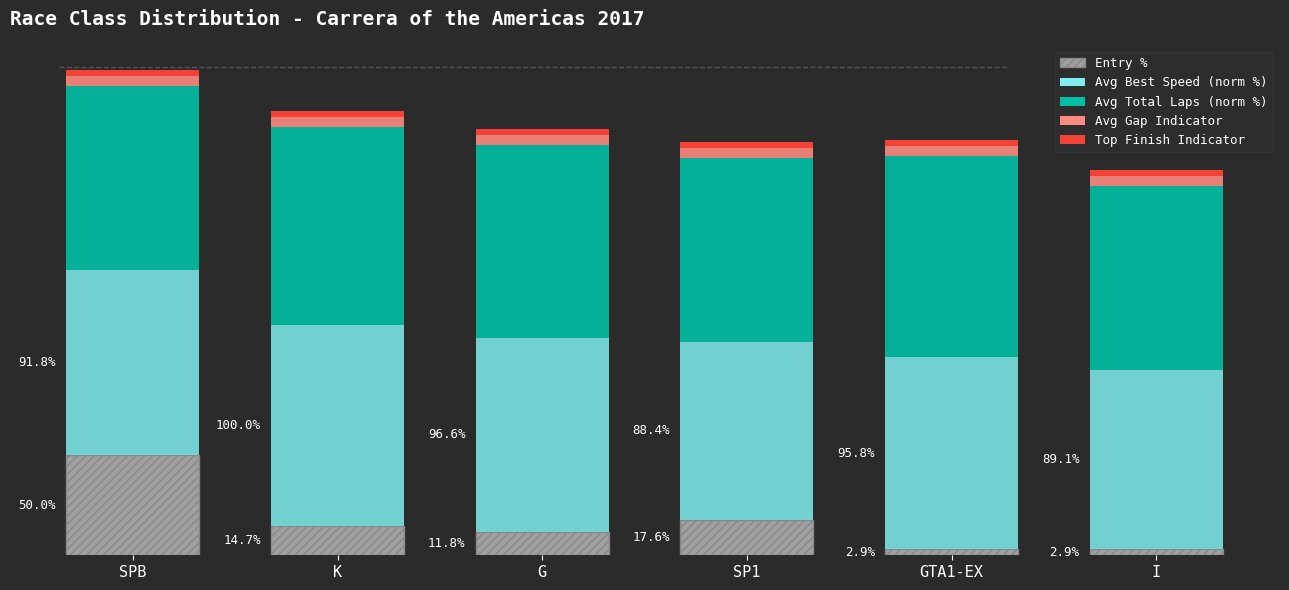

At which category is the sum across all series the highest?

SPB